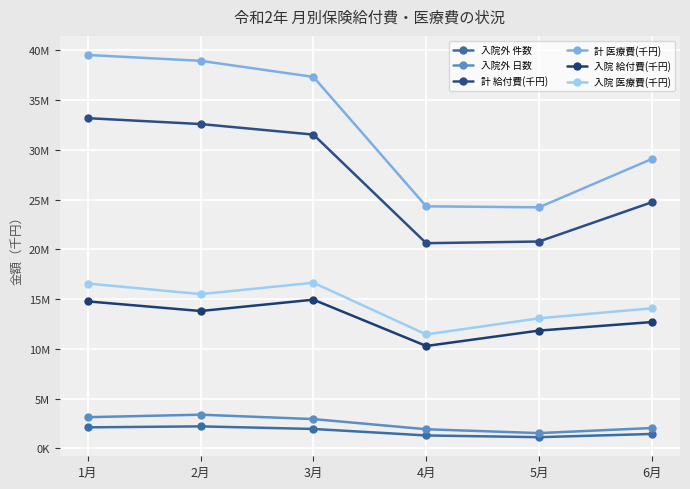

What is the maximum value for 入院外 件数?

2218025